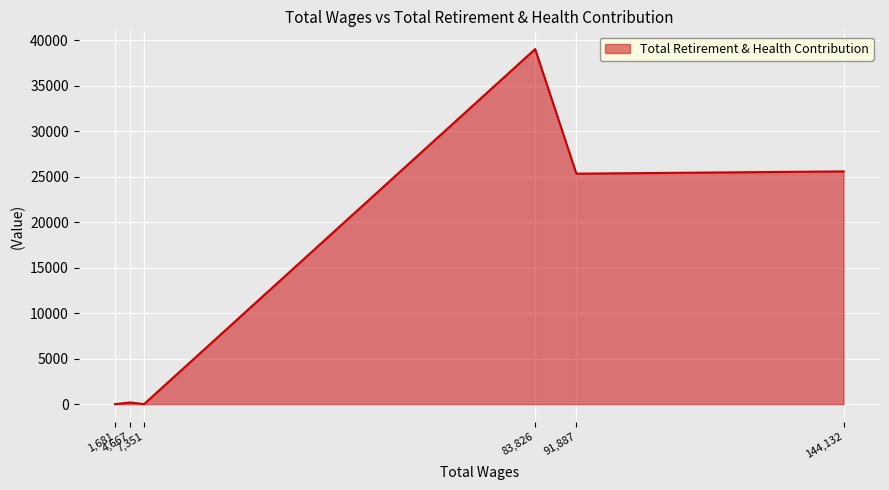

What is the average value?

15014